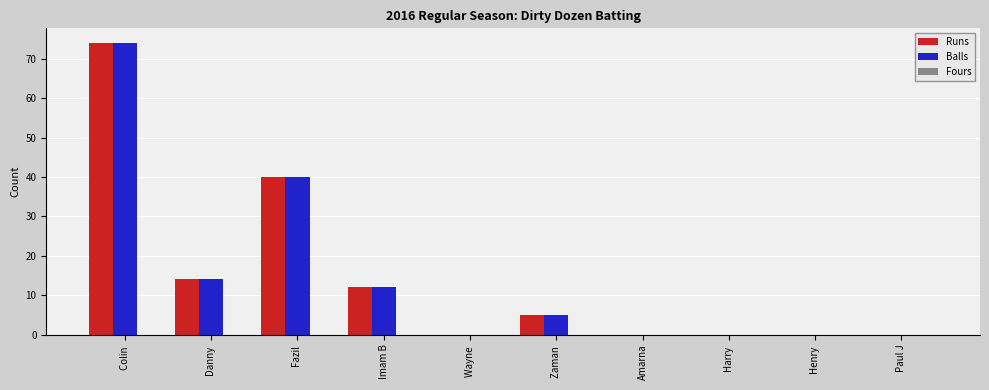

Where is Balls nearest to the value 37?

Fazil 